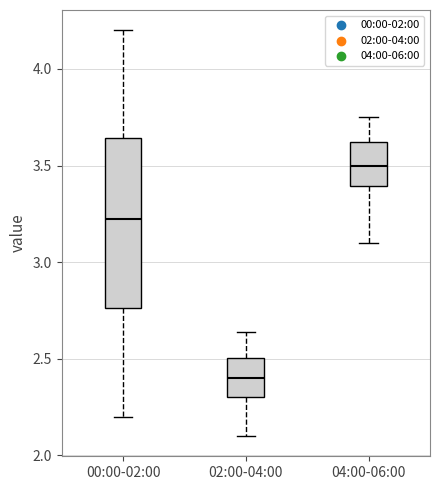

Reading left to right, read every box against the y-axis: the position of its median line, the range the box covers, and the ends of its whiskers. The values are not printed on the chart, so give them approximately, as read against the axis.

00:00-02:00: median 3.25, box 2.75 to 3.65, whiskers 2.20 to 4.20
02:00-04:00: median 2.40, box 2.30 to 2.50, whiskers 2.10 to 2.65
04:00-06:00: median 3.50, box 3.40 to 3.60, whiskers 3.10 to 3.75